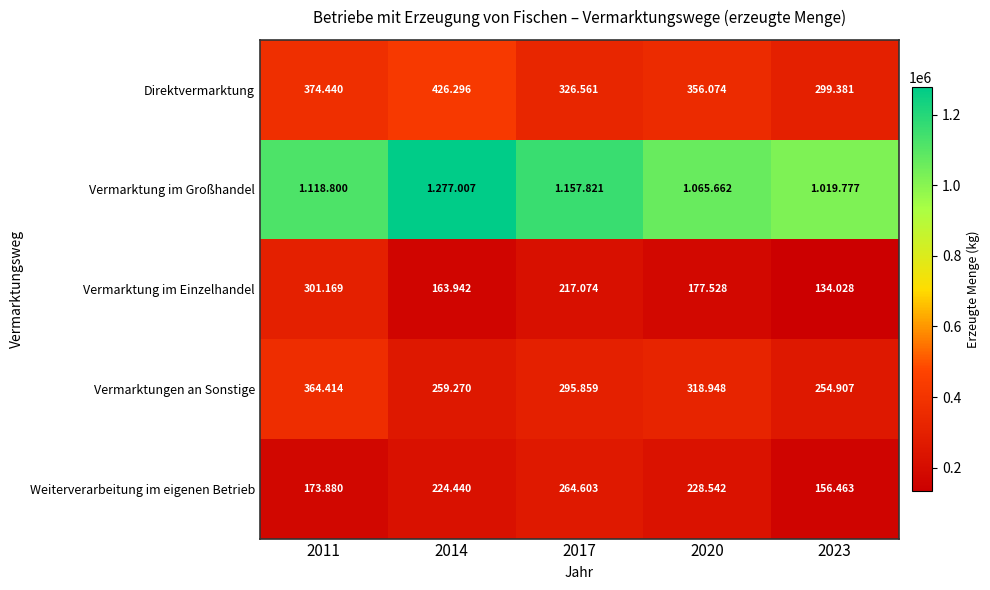

How many Direktvermarktung values are between 326561 and 374440?

3